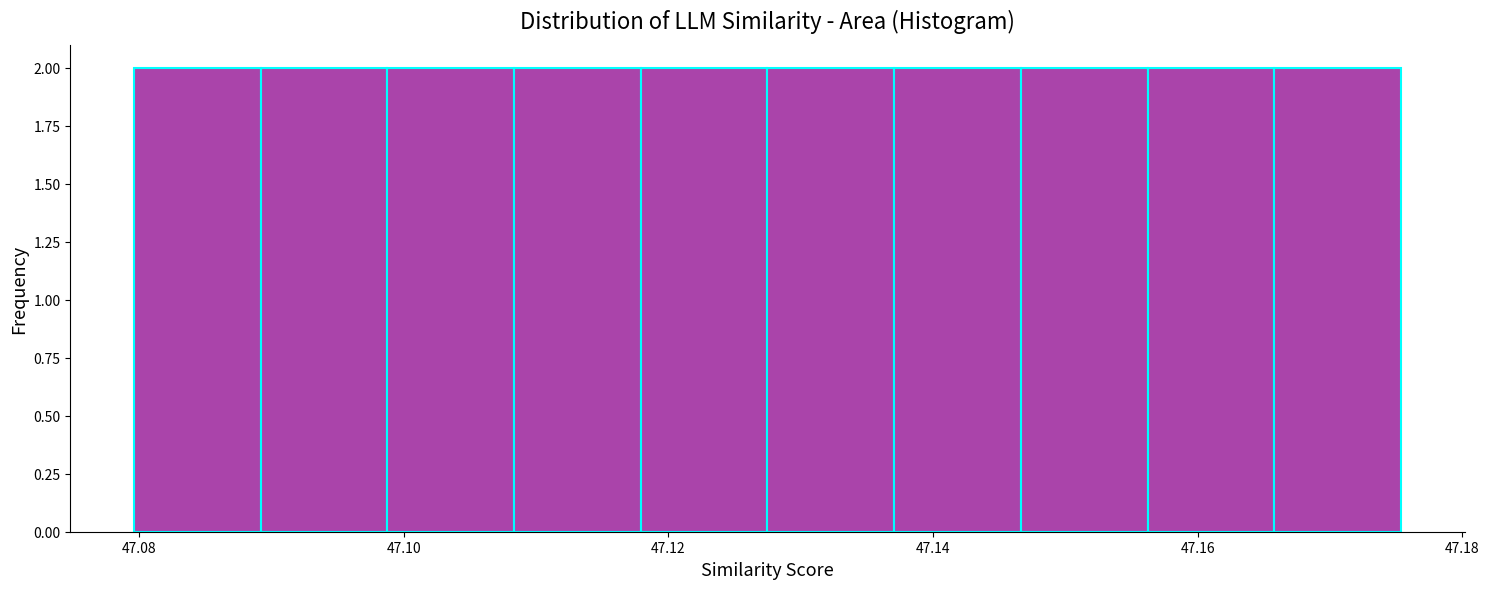

What is the height of the bar covering 47.108 to 47.118 on the x-axis? Neither the bar edges nor the heights are printed on the chart, so give them approximately, as read against the axes.

2